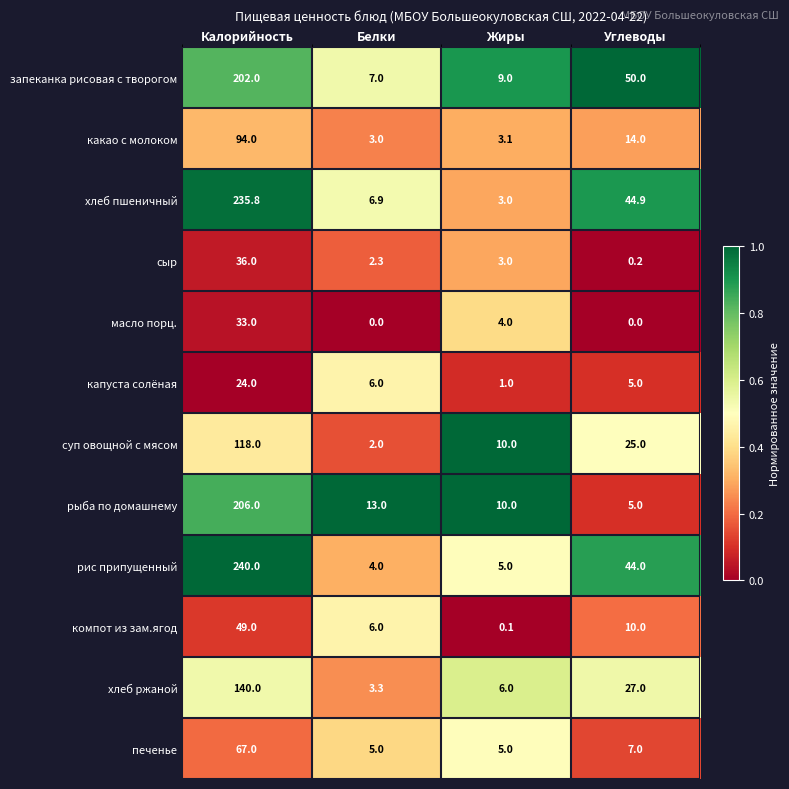

The рис припущенный series shows 17.8 at Углеводы. True or false?

False